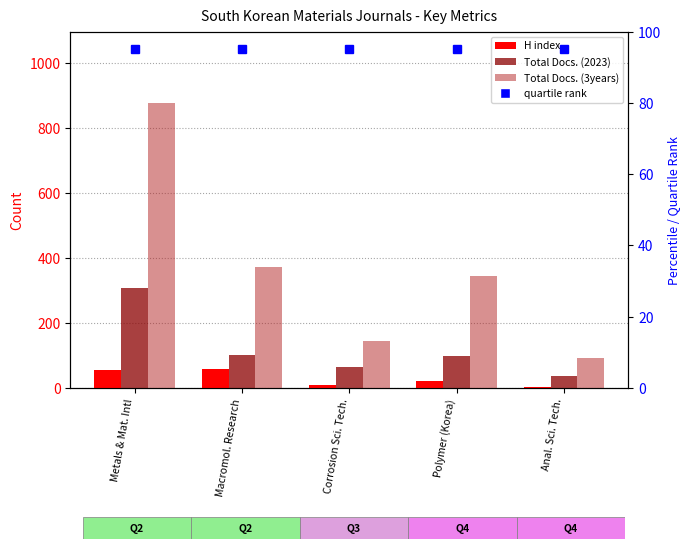

List the labels in order of Total Docs. (2023) value, smallest first.

Anal. Sci. Tech., Corrosion Sci. Tech., Polymer (Korea), Macromol. Research, Metals & Mat. Intl